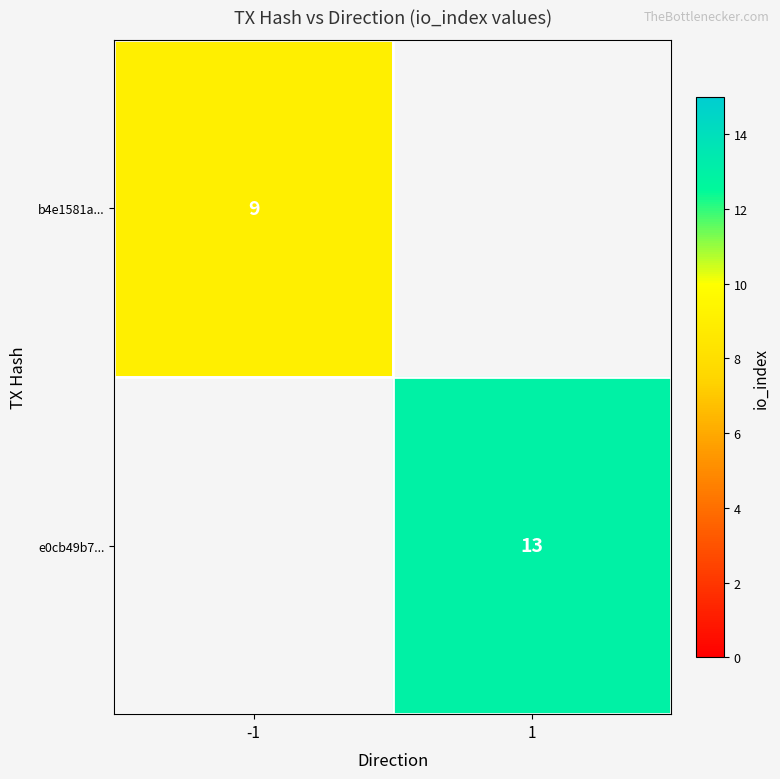

True or false: b4e1581a... has a value of 9 at -1.

True